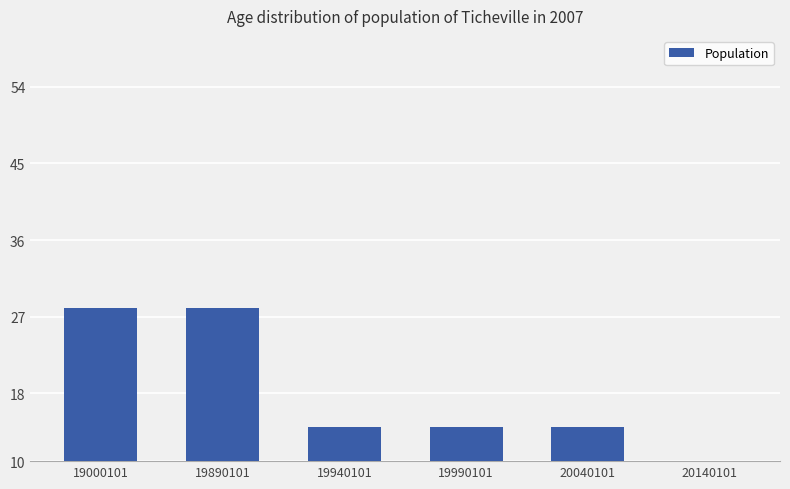

Between 19940101 and 20140101, which is larger?

19940101